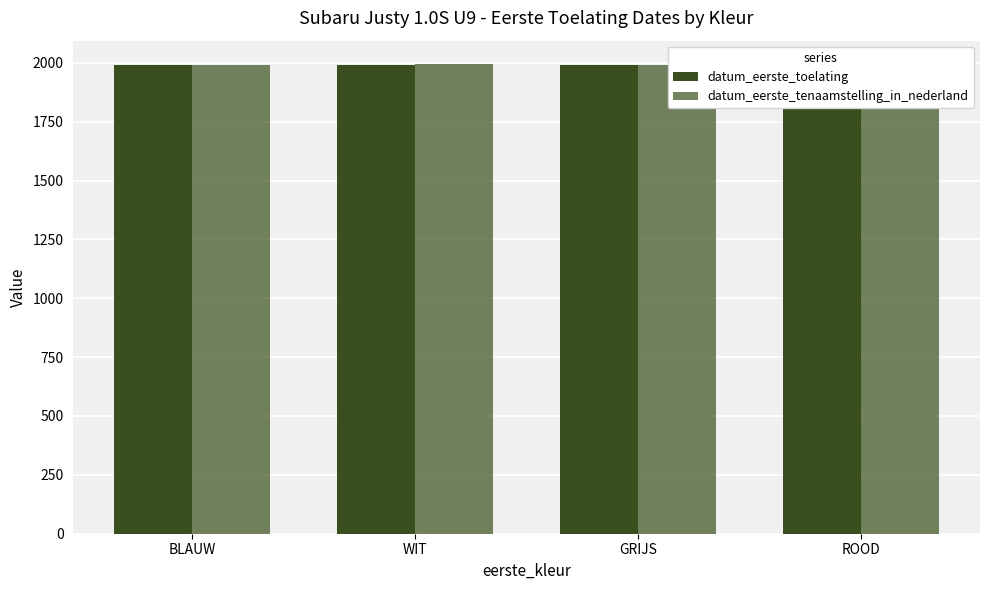

What is the value of the datum_eerste_tenaamstelling_in_nederland bar at the 2nd from the left?

1994.3